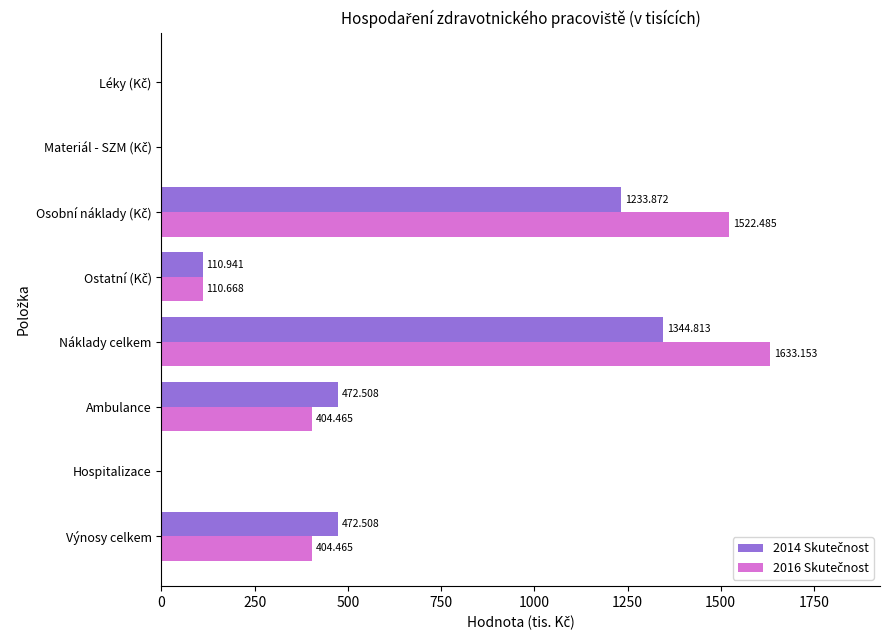

How many distinct data groups are displayed?

2